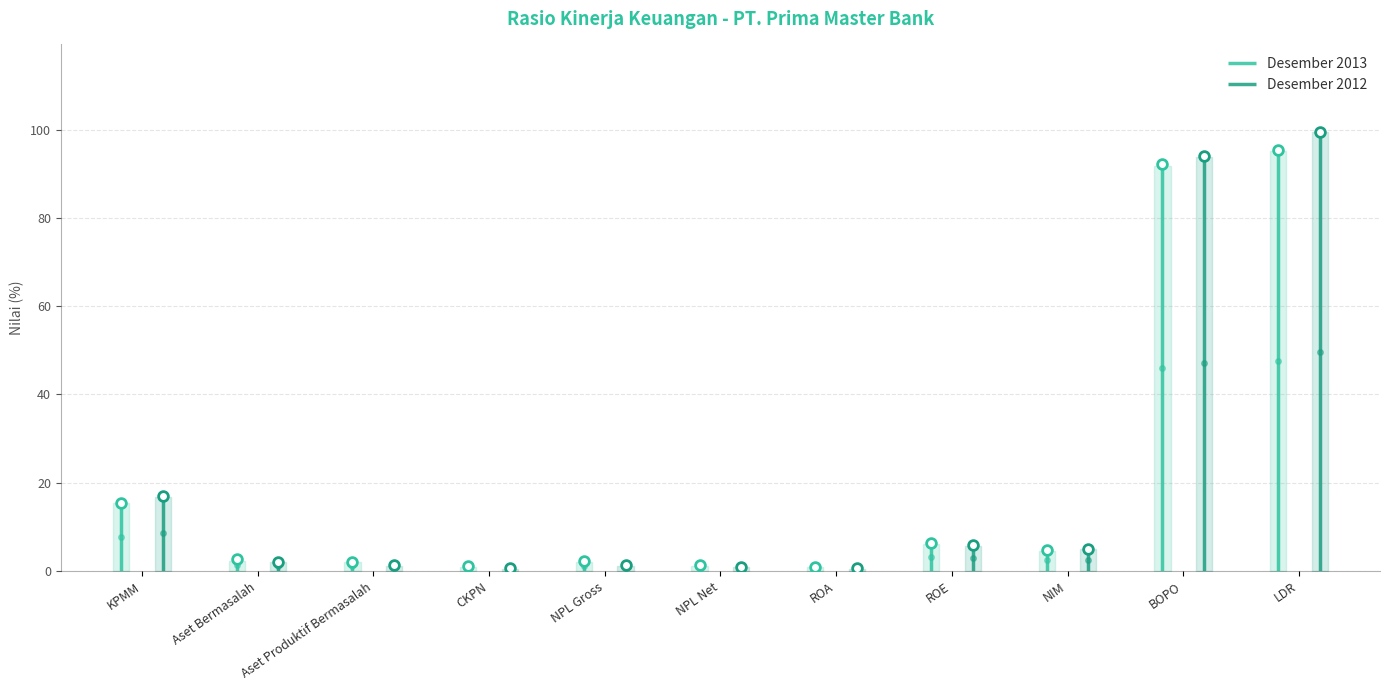

At which label is Desember 2012 closest to 50?

KPMM